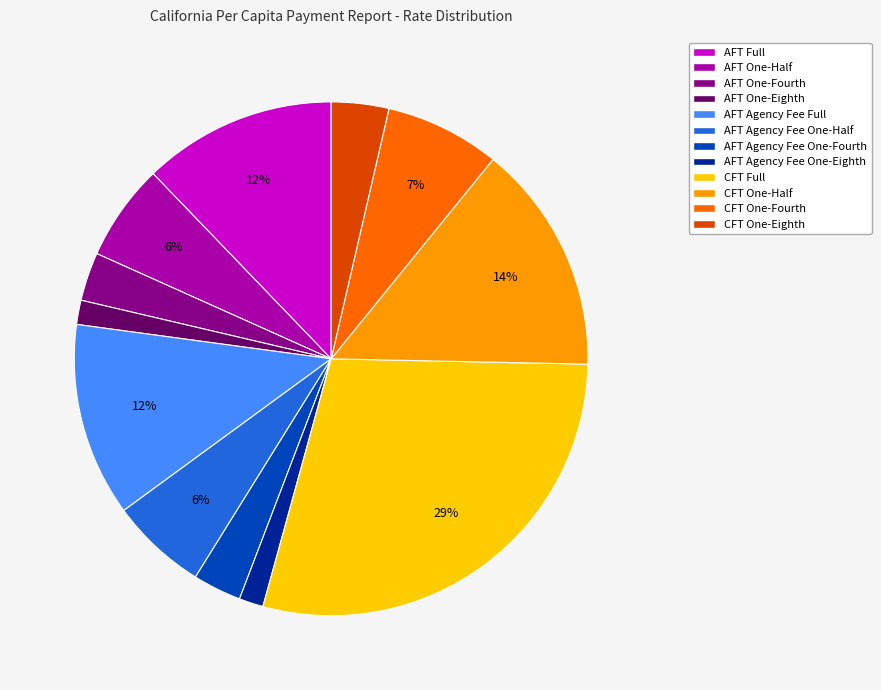

What is the largest slice in the pie chart?

CFT Full